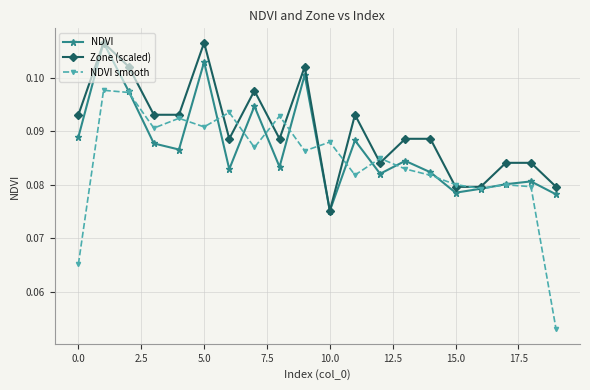

Which series has the largest range (max minus min)?

NDVI smooth